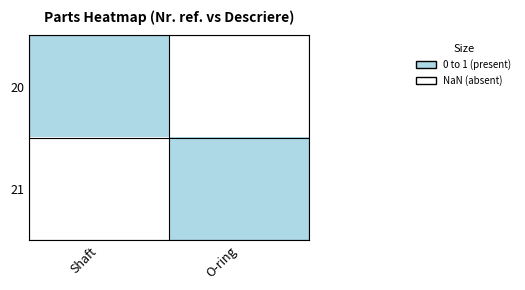

Reading left to right, extract all data points from this chart.

20: Shaft=1	O-ring=-1
21: Shaft=-1	O-ring=1